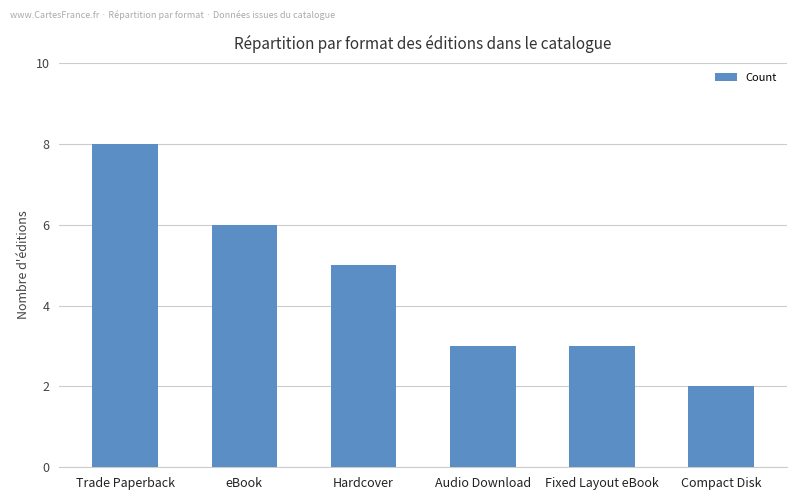

Reading left to right, list all the values displayed in this chart.

Trade Paperback=8	eBook=6	Hardcover=5	Audio Download=3	Fixed Layout eBook=3	Compact Disk=2